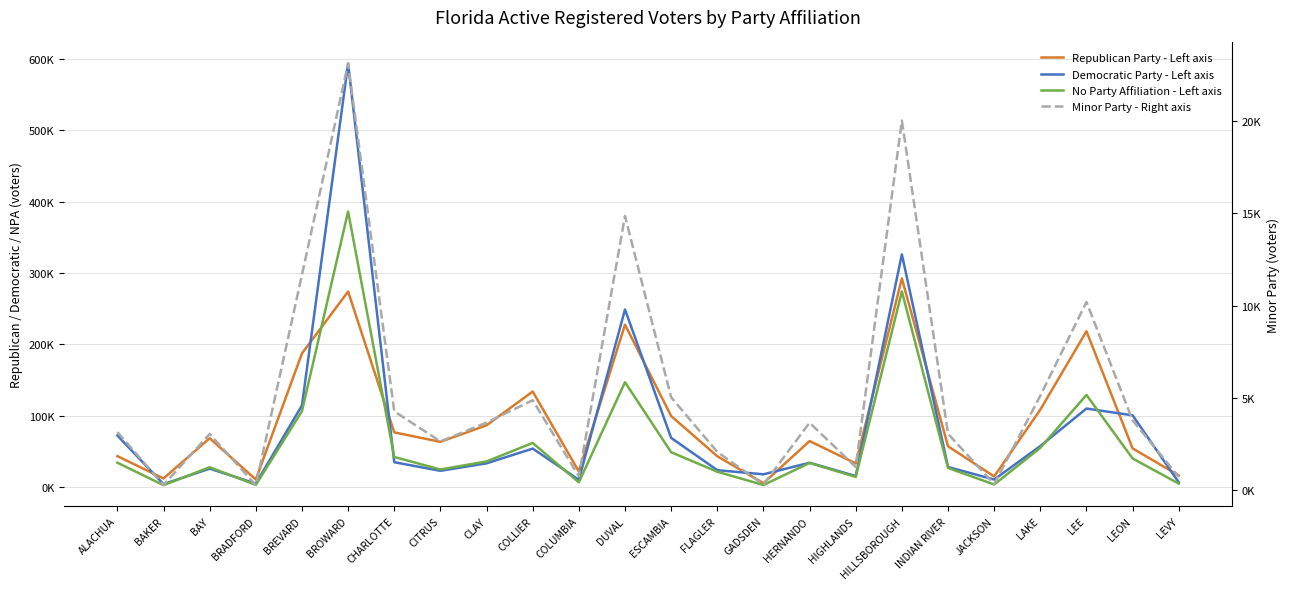

Does the chart display data point markers on the line(s)?

No